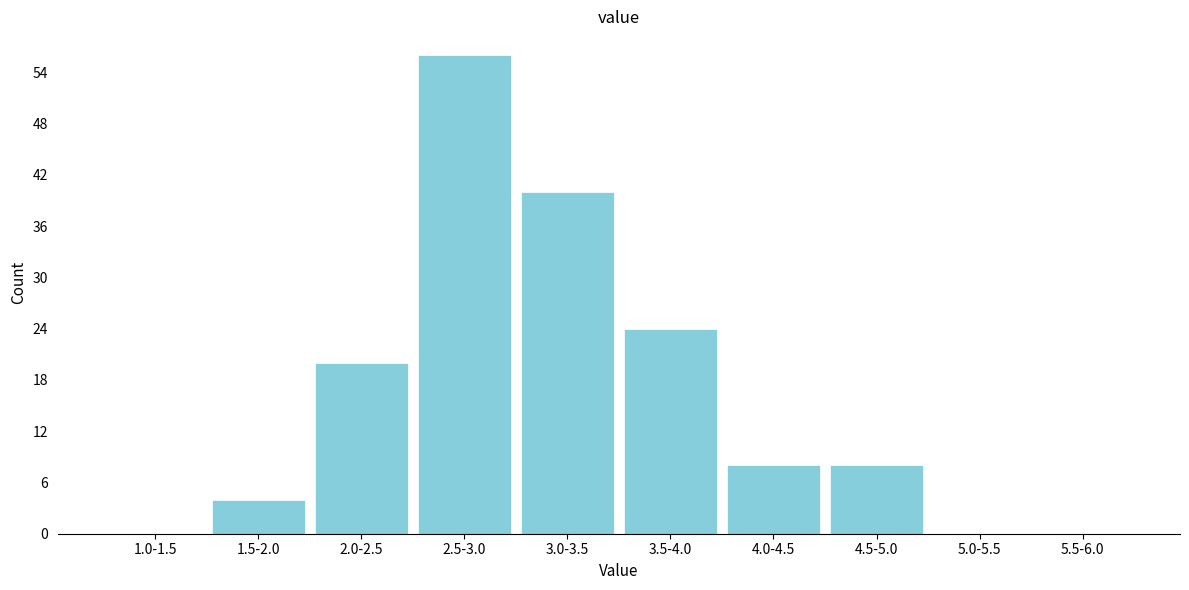

Reading right to left, list all the values displayed in this chart.

5.5-6.0=0	5.0-5.5=0	4.5-5.0=8	4.0-4.5=8	3.5-4.0=24	3.0-3.5=40	2.5-3.0=56	2.0-2.5=20	1.5-2.0=4	1.0-1.5=0